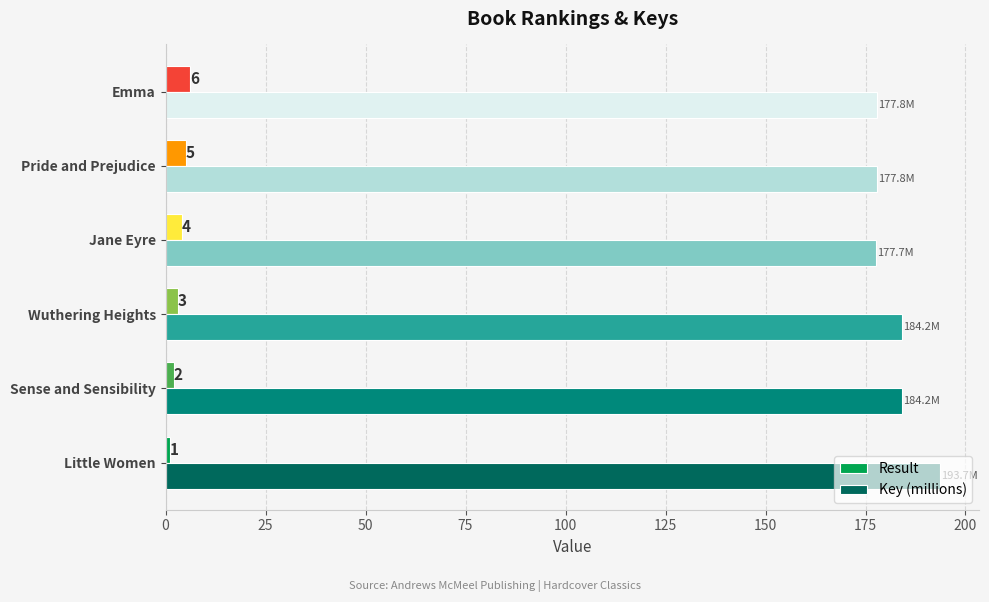

Which label corresponds to the smallest value in the chart?

Little Women